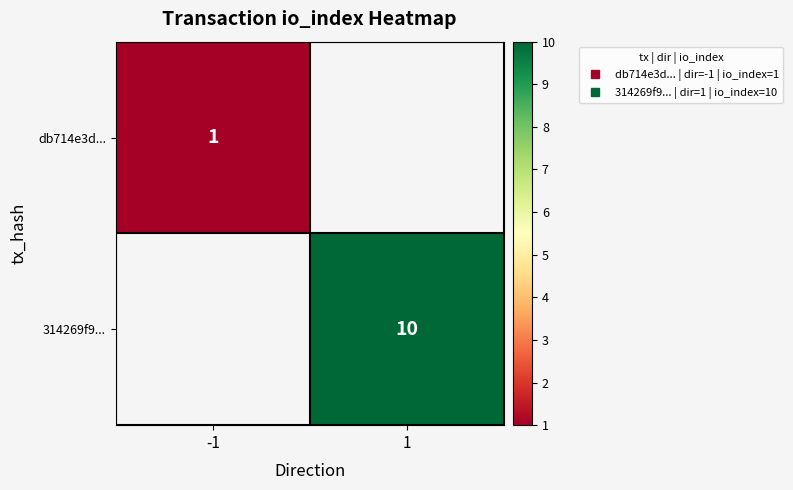

What is the minimum value shown in the chart?

1.0